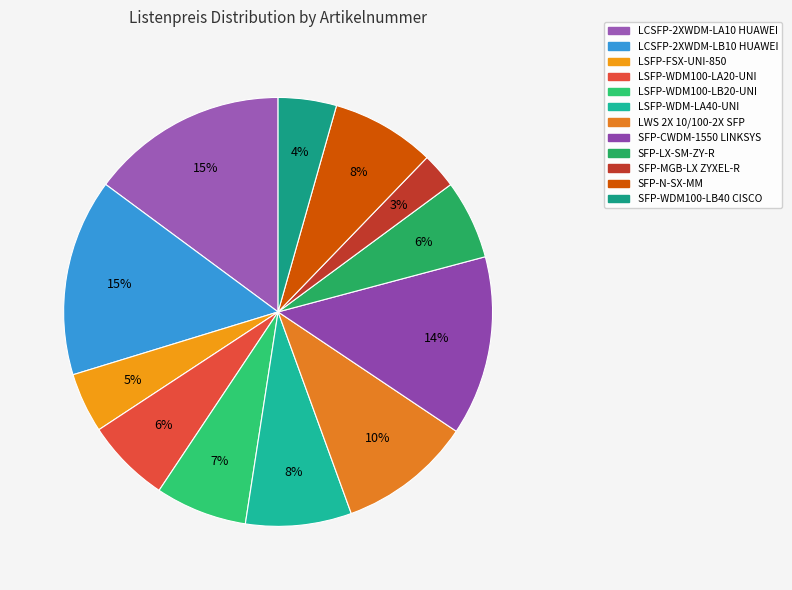

To the nearest percent, what percentage of the pie is LWS 2X 10/100-2X SFP?

10%